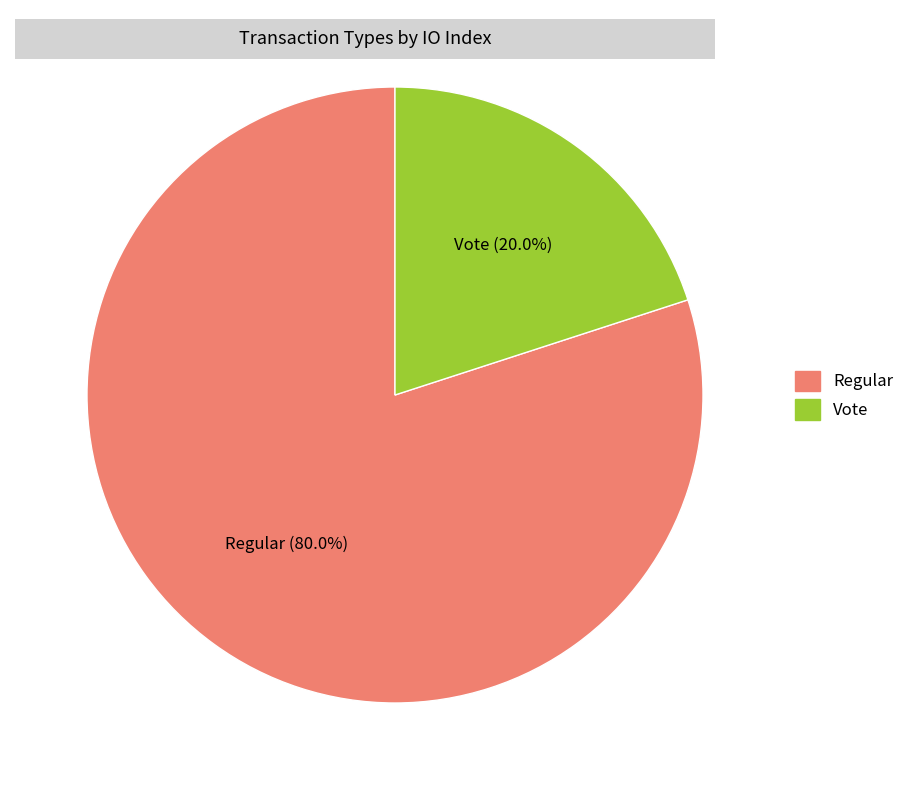

What percentage is NOT represented by Regular?

20.0%